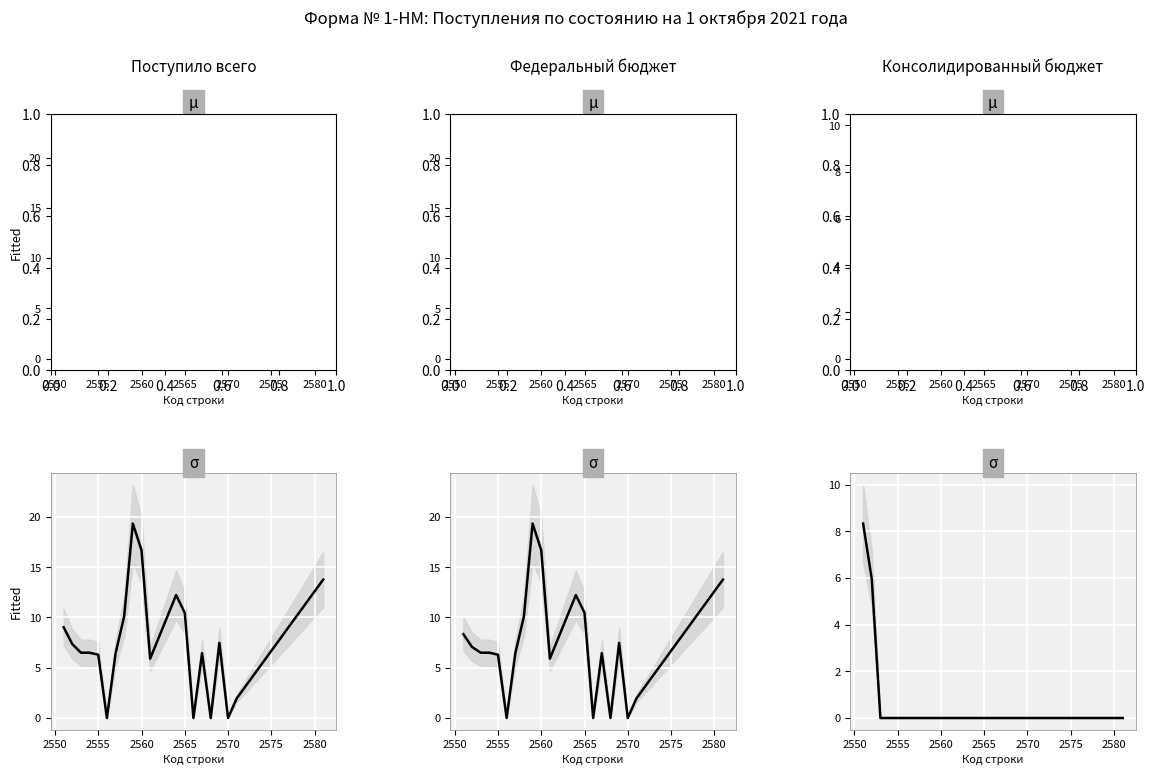

How many positive values does the Поступило всего series have?

16